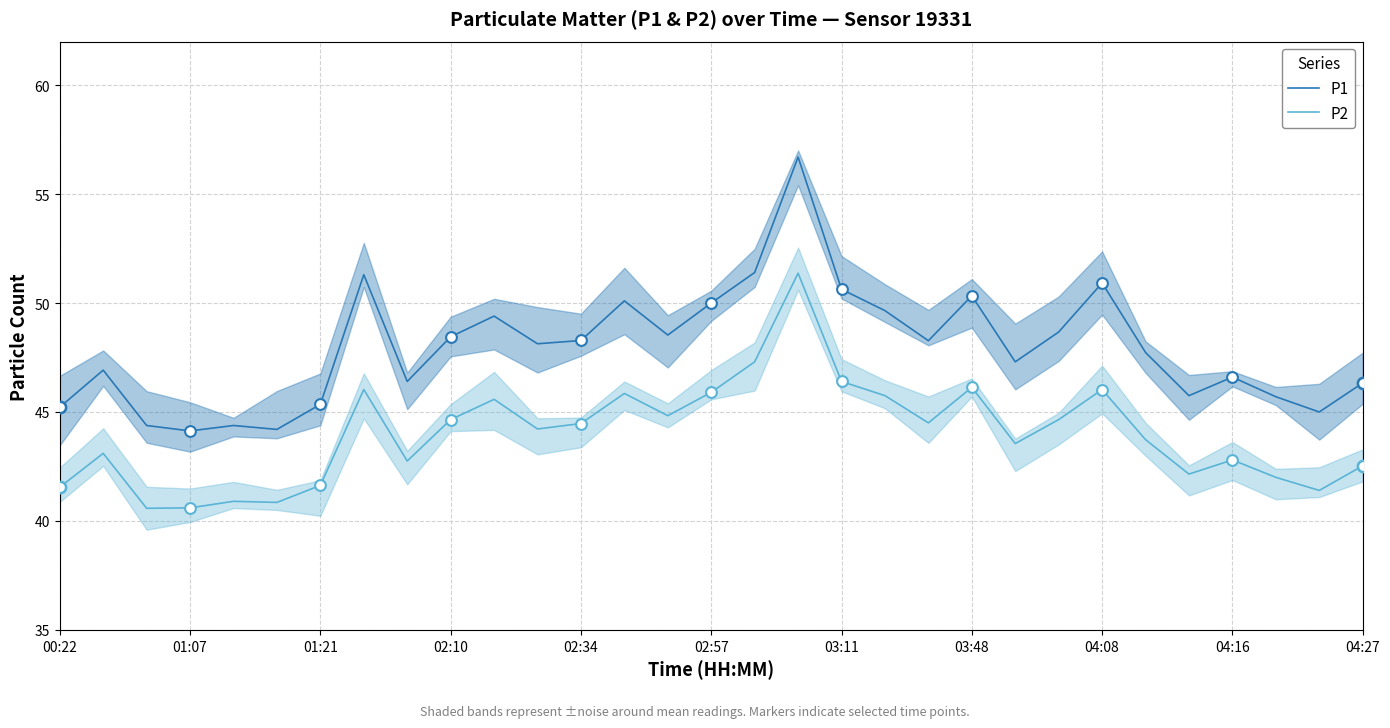

At how many categories does at least one series exceed 45?

26